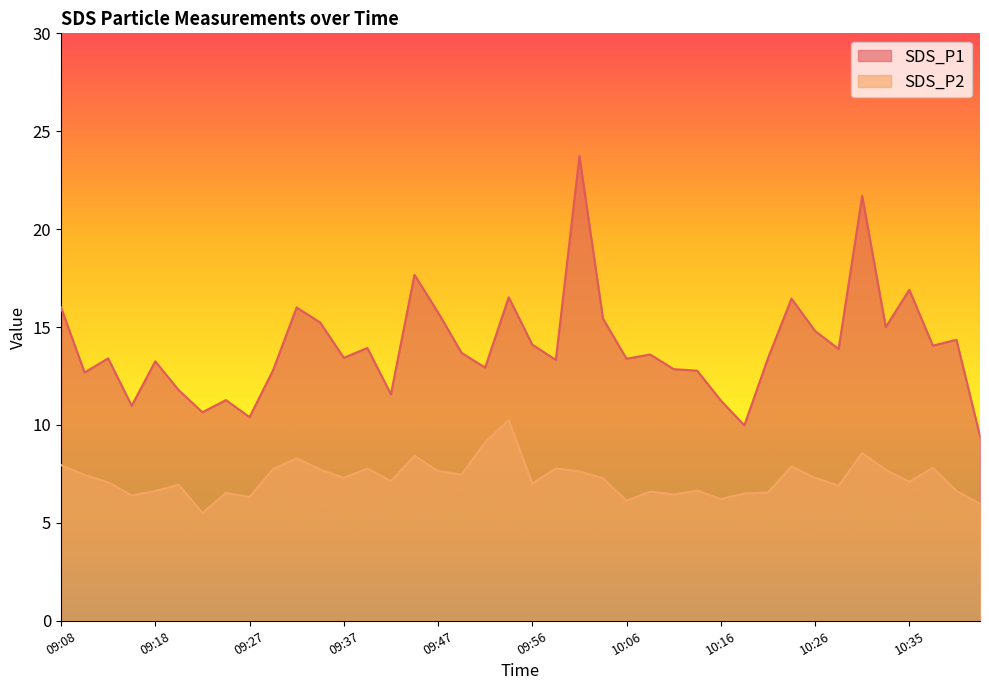

Reading left to right, what are all the values shown in this chart?

SDS_P1: 09:08=16.0	09:10=12.7	09:13=13.4	09:15=11.0	09:18=13.2	09:20=11.8	09:22=10.7	09:25=11.3	09:27=10.4	09:30=12.8	09:32=16.0	09:35=15.2	09:37=13.4	09:39=13.9	09:42=11.6	09:44=17.7	09:47=15.8	09:49=13.7	09:52=12.9	09:54=16.5	09:56=14.1	09:59=13.3	10:01=23.7	10:04=15.4	10:06=13.4	10:09=13.6	10:11=12.8	10:13=12.8	10:16=11.2	10:18=10.0	10:21=13.4	10:23=16.4	10:26=14.8	10:28=13.9	10:30=21.7	10:33=15.0	10:35=16.9	10:38=14.1	10:40=14.3	10:43=9.4
SDS_P2: 09:08=8.0	09:10=7.5	09:13=7.1	09:15=6.4	09:18=6.6	09:20=7.0	09:22=5.5	09:25=6.5	09:27=6.3	09:30=7.8	09:32=8.3	09:35=7.7	09:37=7.3	09:39=7.8	09:42=7.1	09:44=8.4	09:47=7.7	09:49=7.5	09:52=9.1	09:54=10.2	09:56=7.0	09:59=7.8	10:01=7.6	10:04=7.3	10:06=6.1	10:09=6.6	10:11=6.5	10:13=6.7	10:16=6.2	10:18=6.5	10:21=6.5	10:23=7.9	10:26=7.3	10:28=6.9	10:30=8.6	10:33=7.7	10:35=7.1	10:38=7.8	10:40=6.6	10:43=6.0